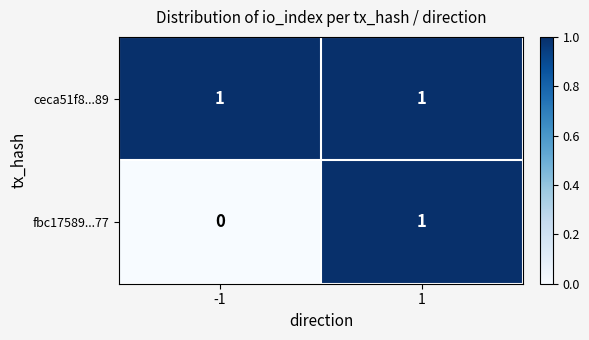

Which series has the largest range (max minus min)?

fbc17589...77